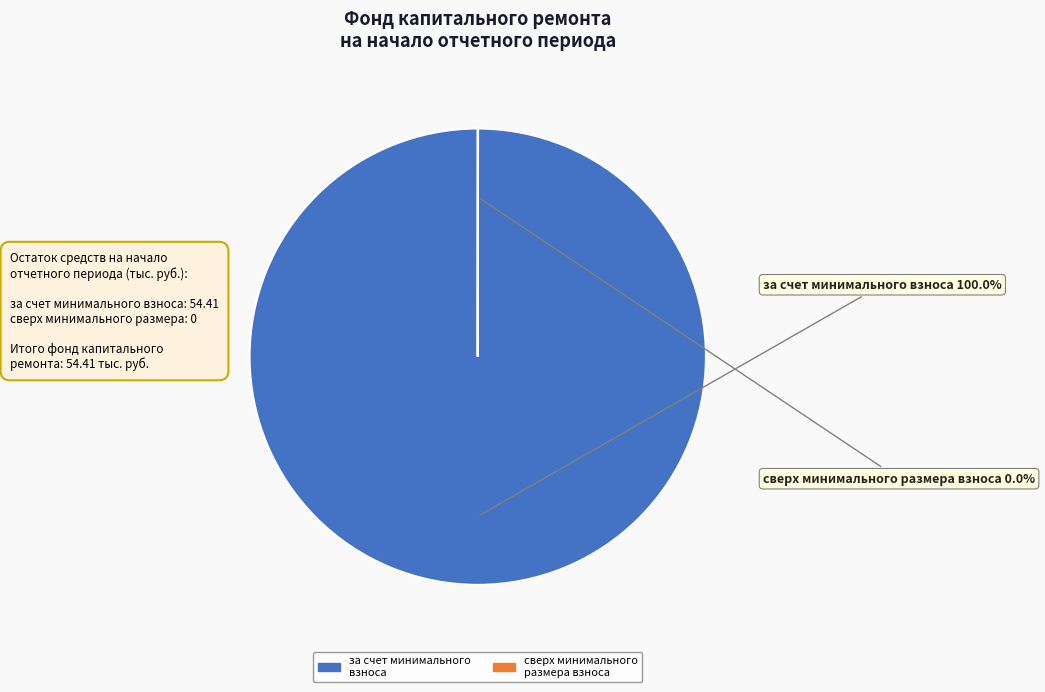

Which slice represents more than half of the pie?

за счет минимального взноса